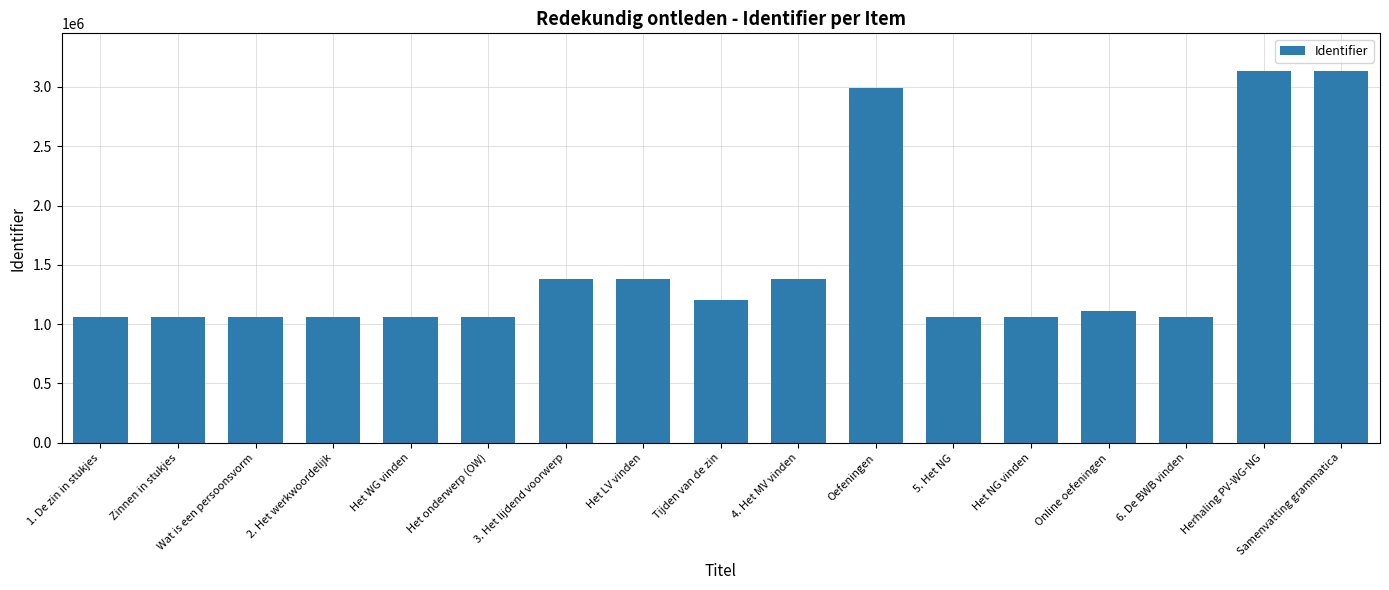

The value at Herhaling PV-WG-NG is 3137659. True or false?

True